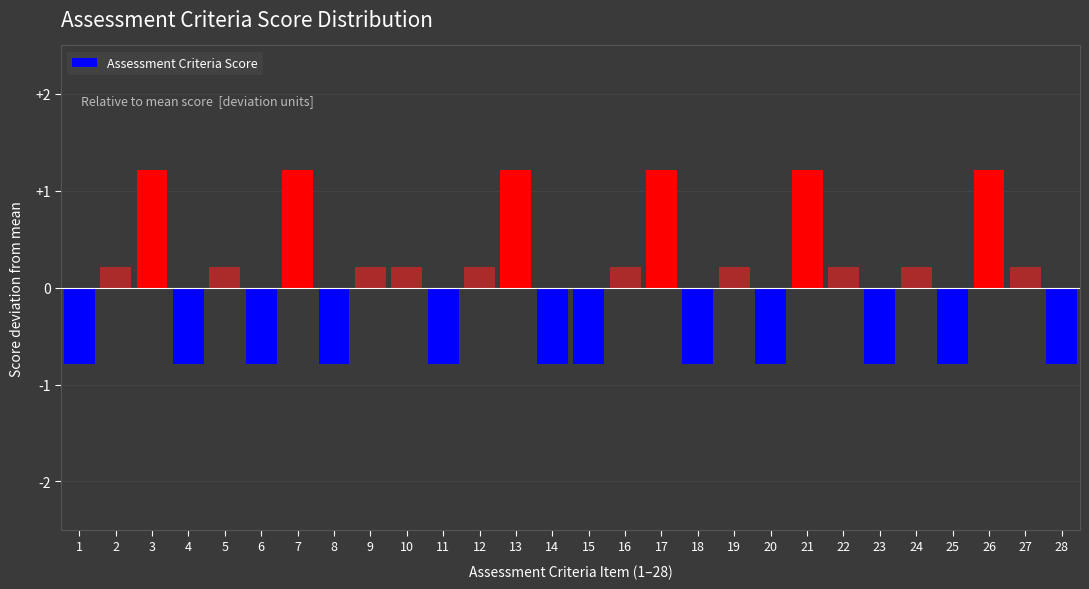

Reading right to left, extract all data points from this chart.

-0.8	0.2	1.2	-0.8	0.2	-0.8	0.2	1.2	-0.8	0.2	-0.8	1.2	0.2	-0.8	-0.8	1.2	0.2	-0.8	0.2	0.2	-0.8	1.2	-0.8	0.2	-0.8	1.2	0.2	-0.8